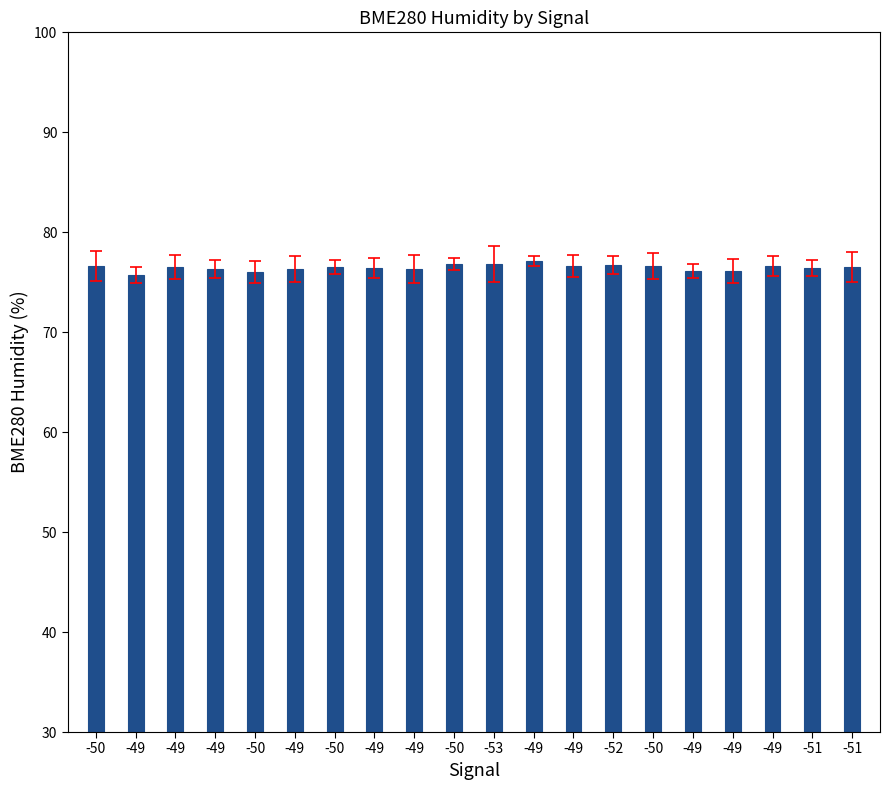

How many series are shown in this chart?

1